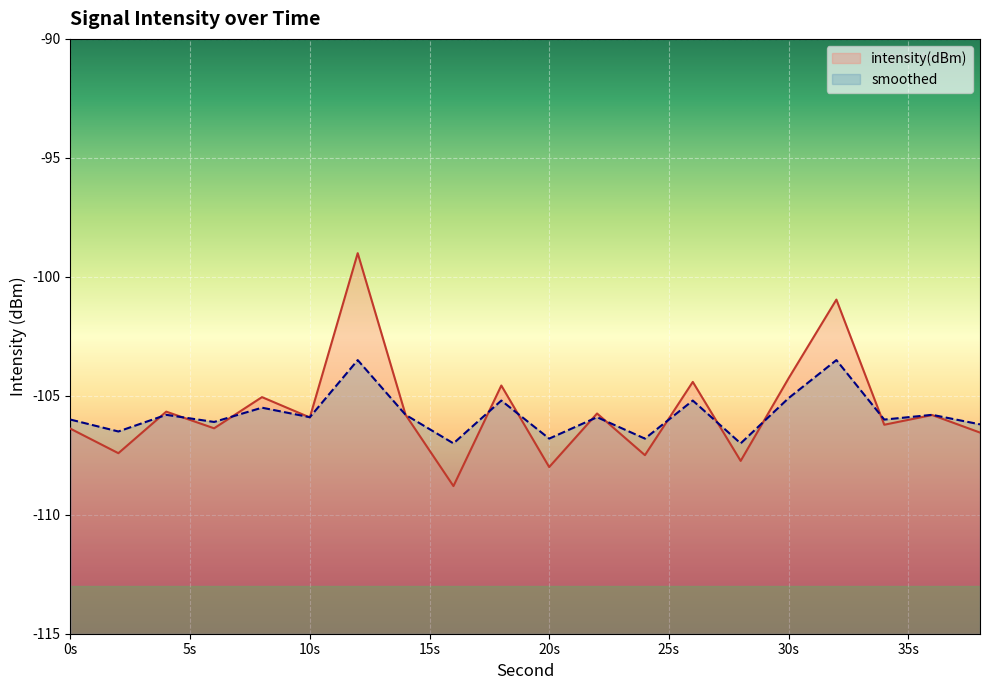

How many data points in intensity(dBm) are above -105?

5